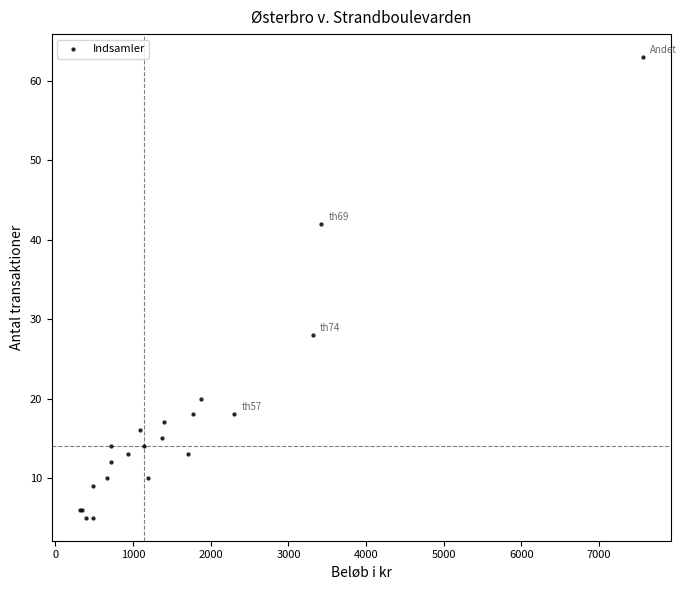

What Y value in the scatter plot is closest to 34?

28